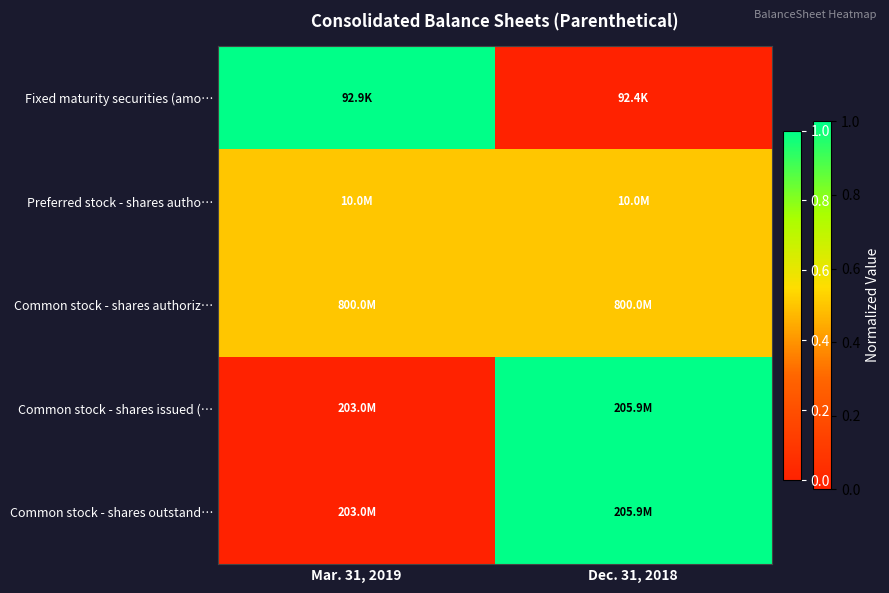

List the series in order of their peak value, highest first.

Fixed maturity securities (amo…, Common stock - shares issued (…, Common stock - shares outstand…, Preferred stock - shares autho…, Common stock - shares authoriz…